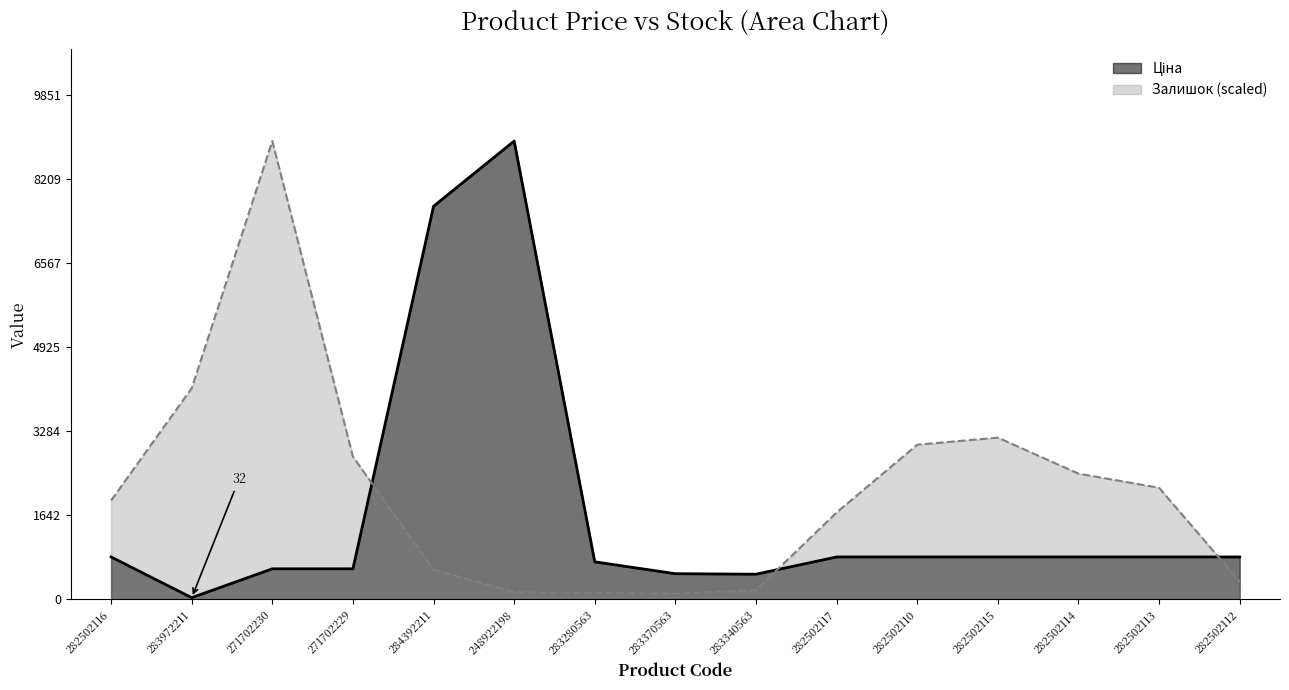

Which category has the lowest value in the Ціна series?

283972211